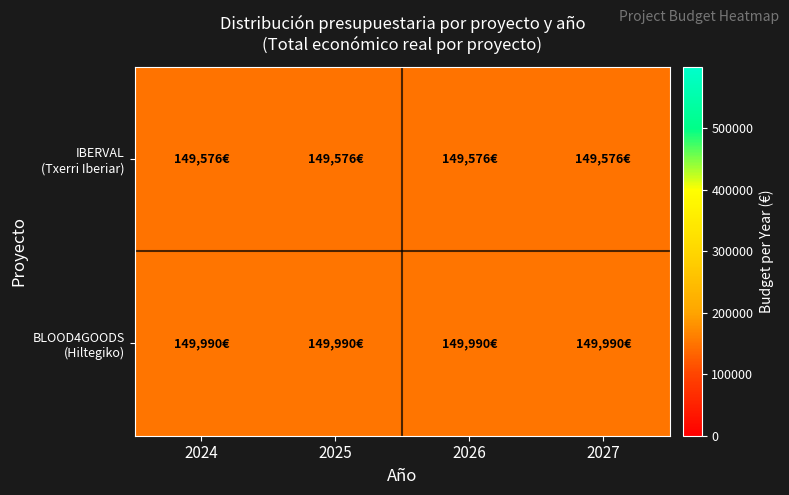

At 2024, list the series in order from largest to smallest.

BLOOD4GOODS (Hiltegiko), IBERVAL (Txerri Iberiar)